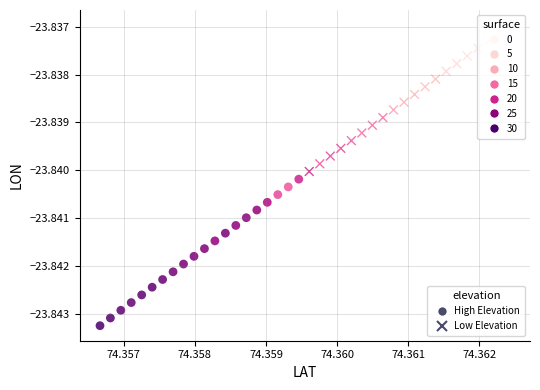

Which series has the largest Y range (max minus min)?

High Elevation